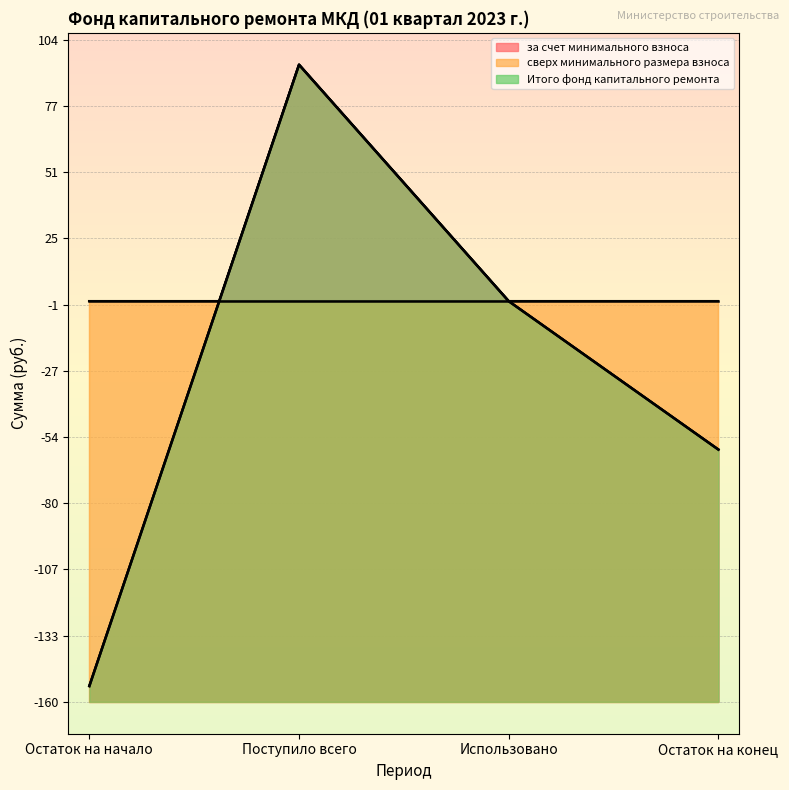

True or false: за счет минимального взноса and Итого фонд капитального ремонта intersect in this chart.

False